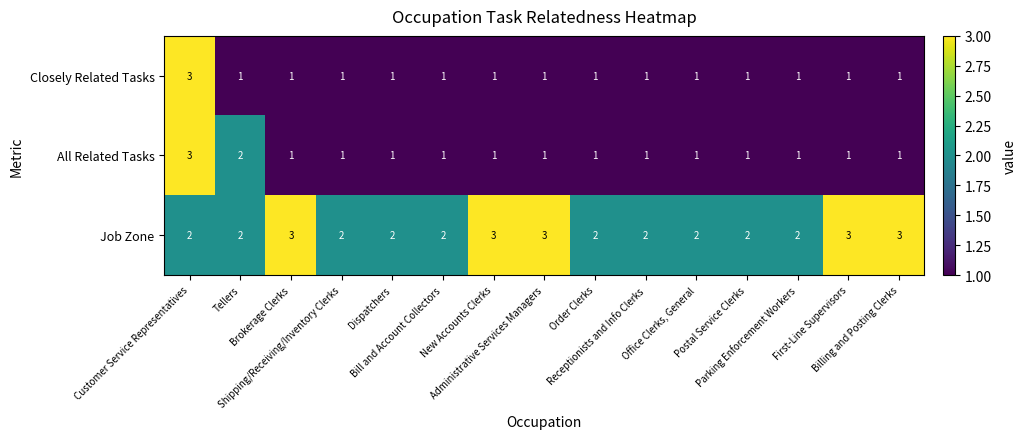

What is the maximum value for Job Zone?

3